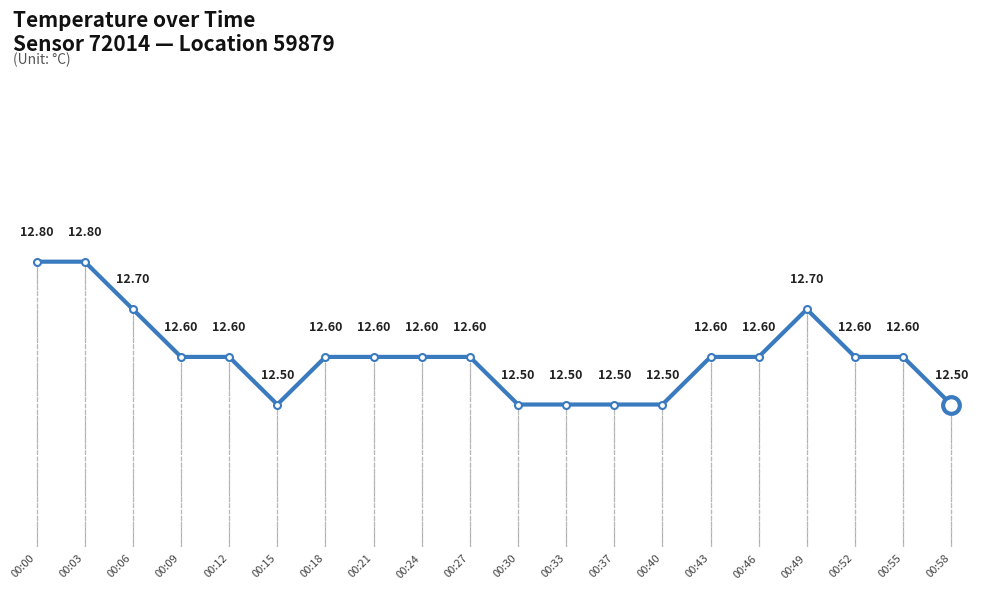

Reading left to right, extract all data points from this chart.

00:00=12.8	00:03=12.8	00:06=12.7	00:09=12.6	00:12=12.6	00:15=12.5	00:18=12.6	00:21=12.6	00:24=12.6	00:27=12.6	00:30=12.5	00:33=12.5	00:37=12.5	00:40=12.5	00:43=12.6	00:46=12.6	00:49=12.7	00:52=12.6	00:55=12.6	00:58=12.5